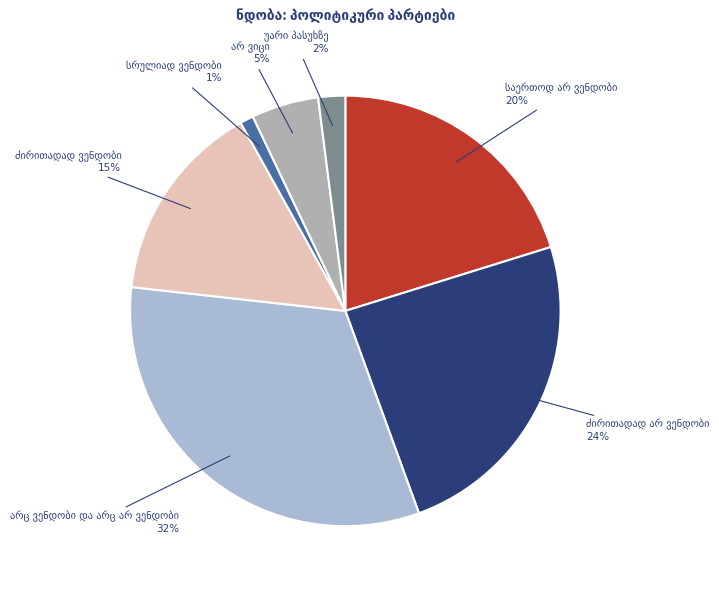

Is the sum of ძირითადად არ ვენდობი and არც ვენდობი და არც არ ვენდობი greater than half?

Yes